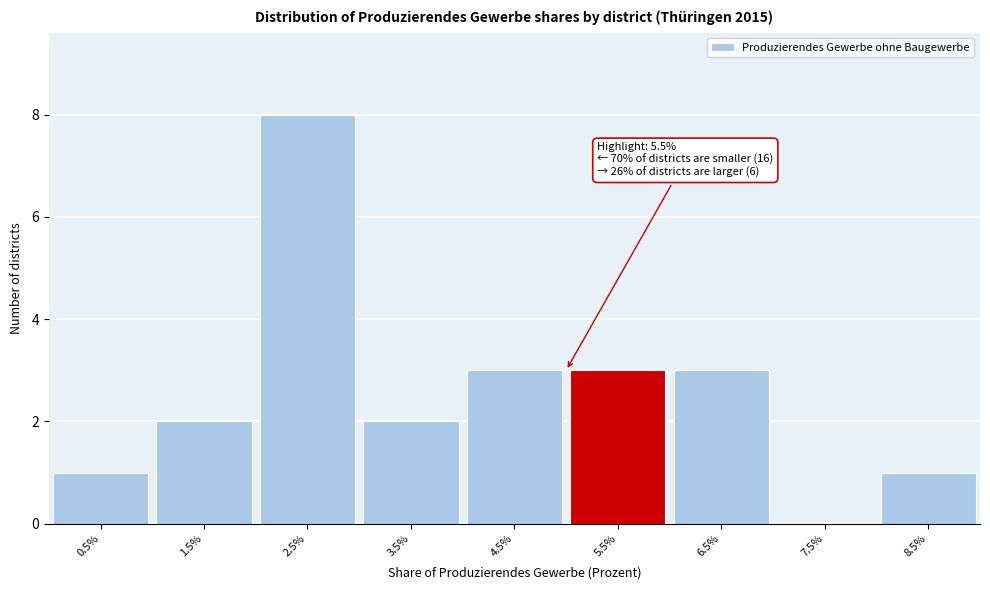

Reading left to right, list all the values displayed in this chart.

0.5%=1	1.5%=2	2.5%=8	3.5%=2	4.5%=3	5.5%=3	6.5%=3	7.5%=0	8.5%=1